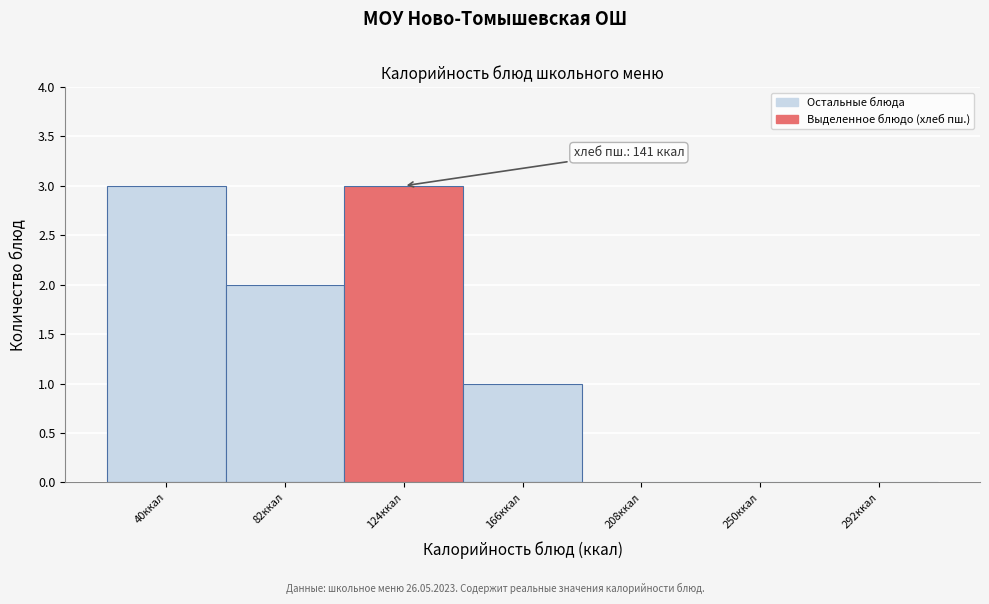

Reading right to left, transcribe all the data shown in this chart.

292ккал=0	250ккал=0	208ккал=0	166ккал=1	124ккал=3	82ккал=2	40ккал=3